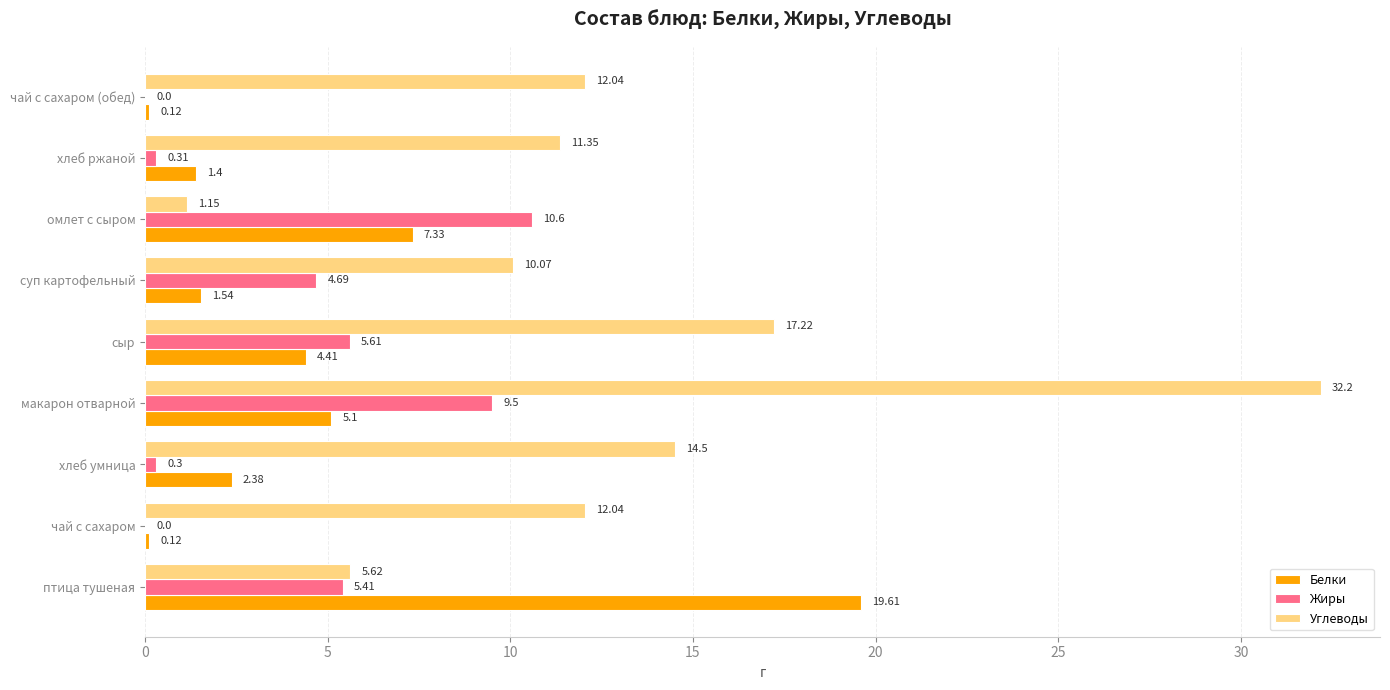

Where is Белки nearest to the value 9?

омлет с сыром